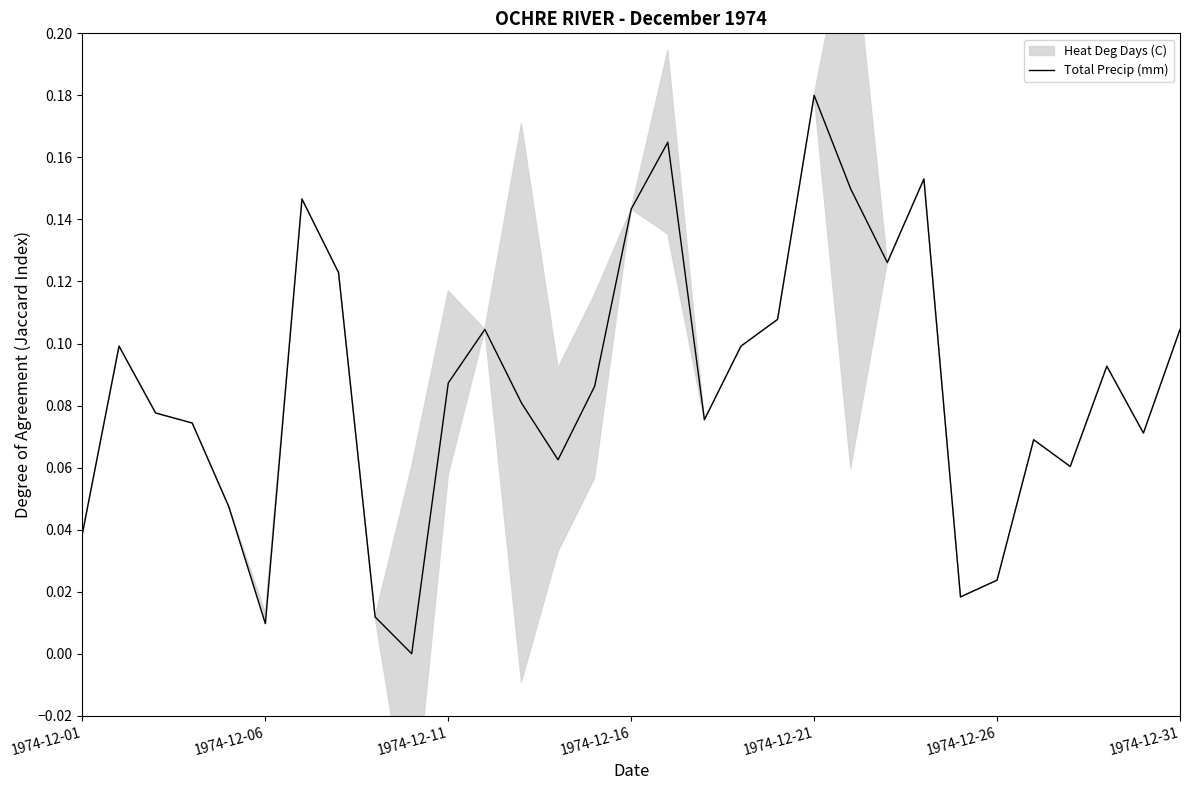

Which category has the highest value in the Total Precip (mm) series?

1974-12-21